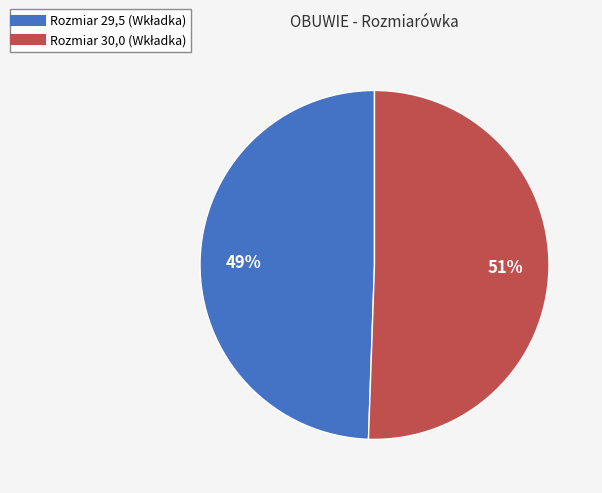

To the nearest percent, what is the average slice percentage?

50%